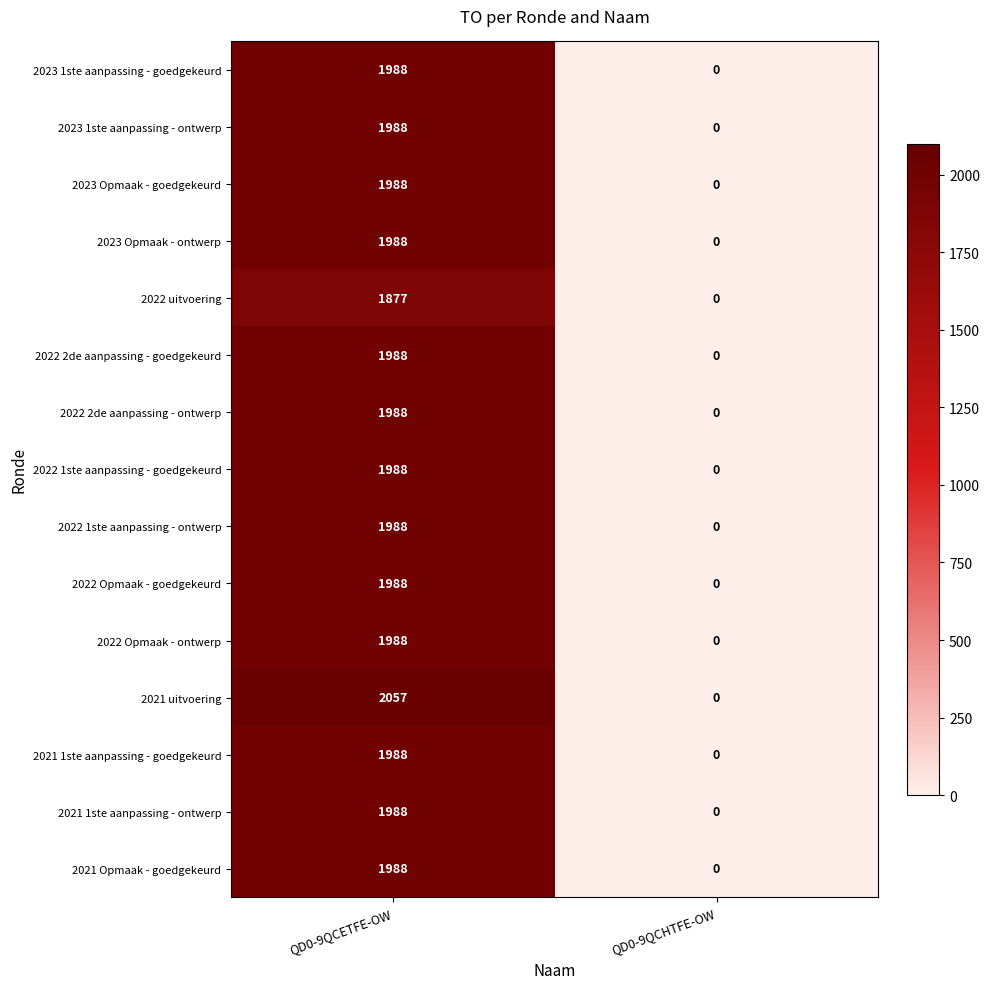

At which category is the sum across all series the highest?

QD0-9QCETFE-OW